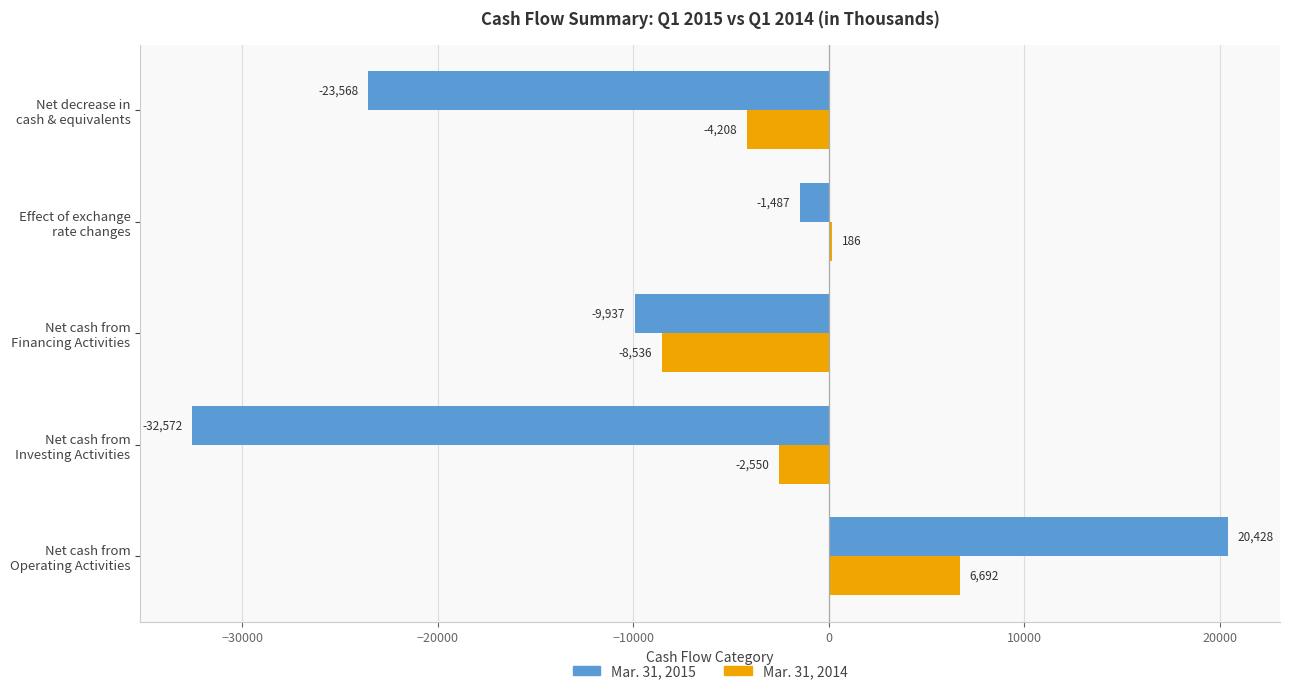

What is the difference between the maximum and minimum values in the Mar. 31, 2015 series?

53000